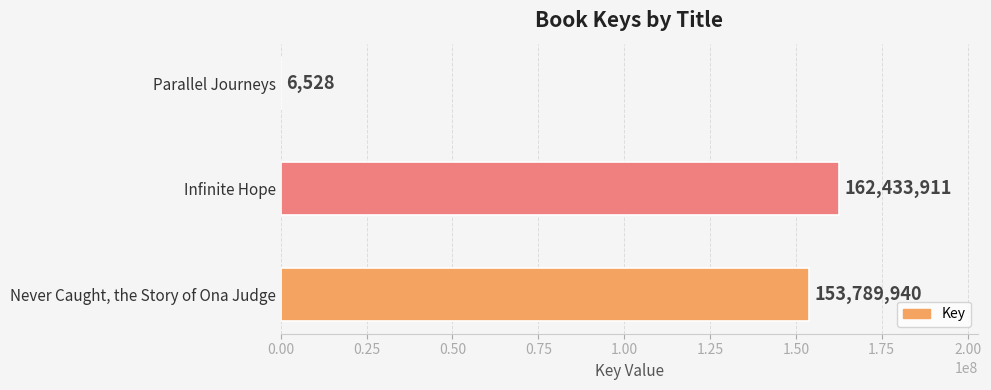

What is the ratio of the value at Infinite Hope to the value at Never Caught, the Story of Ona Judge?

1.1